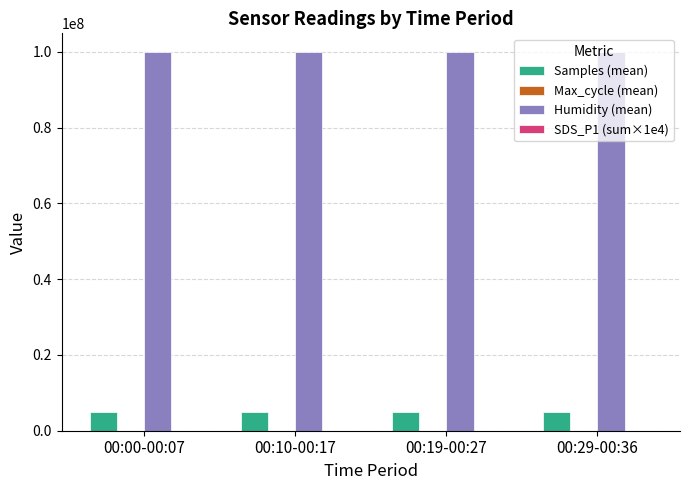

Which series changed the most between 00:10-00:17 and 00:19-00:27?

Samples (mean)